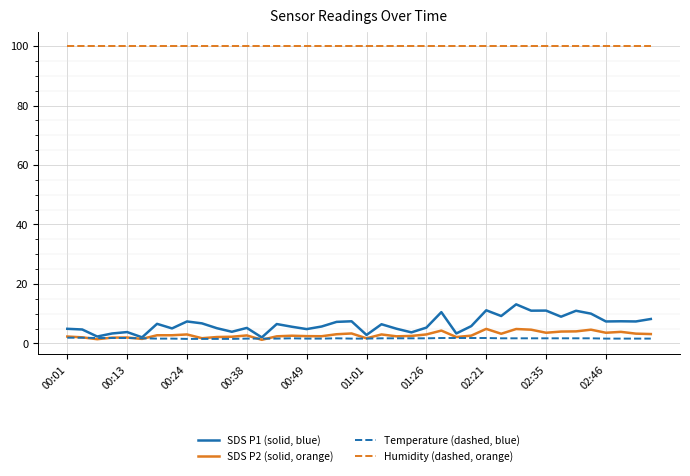

True or false: Temperature (dashed, blue) has more than 0 points higher than both neighbors.

True